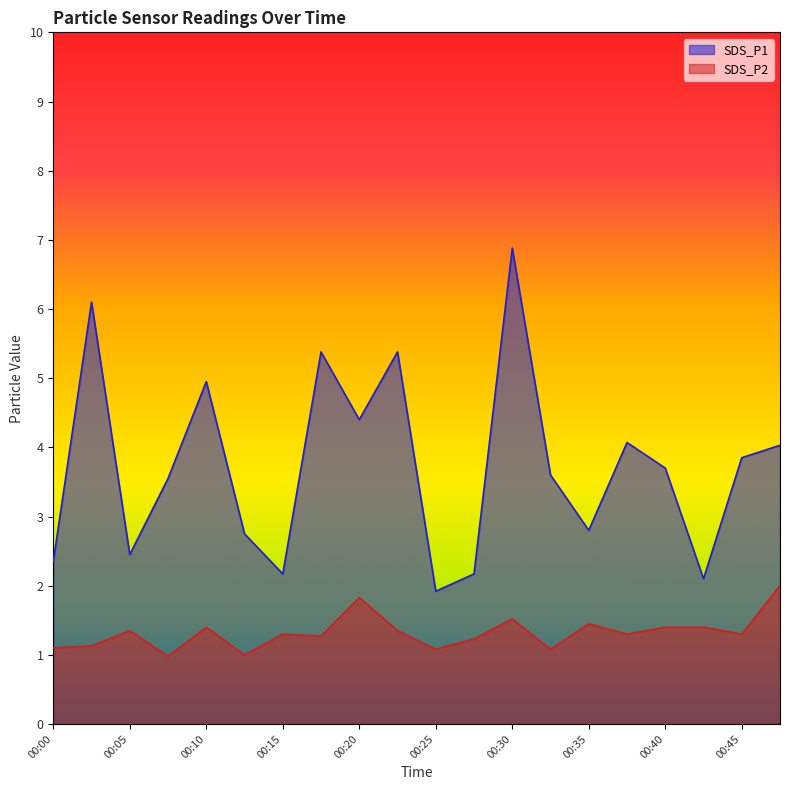

The SDS_P1 series shows 3.9 at 00:45. True or false?

True